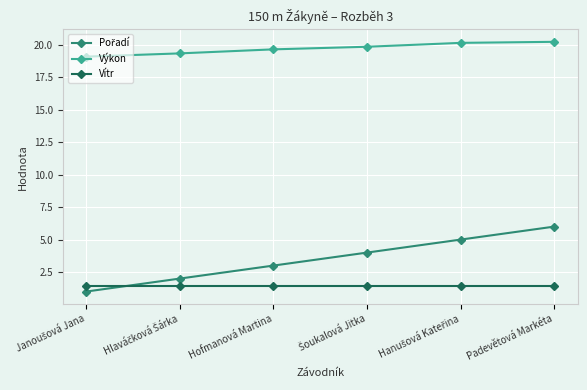

True or false: Výkon and Vítr intersect in this chart.

False